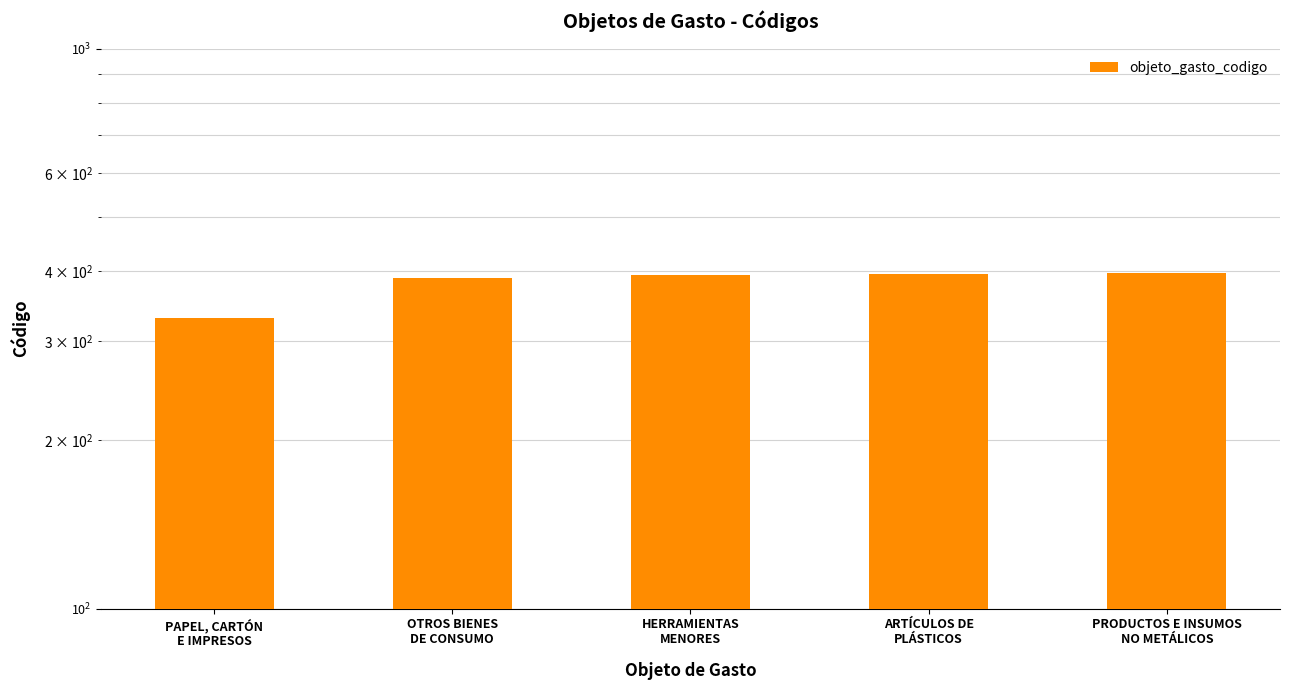

What is the sum of the values at PAPEL, CARTÓN
E IMPRESOS and ARTÍCULOS DE
PLÁSTICOS?

726